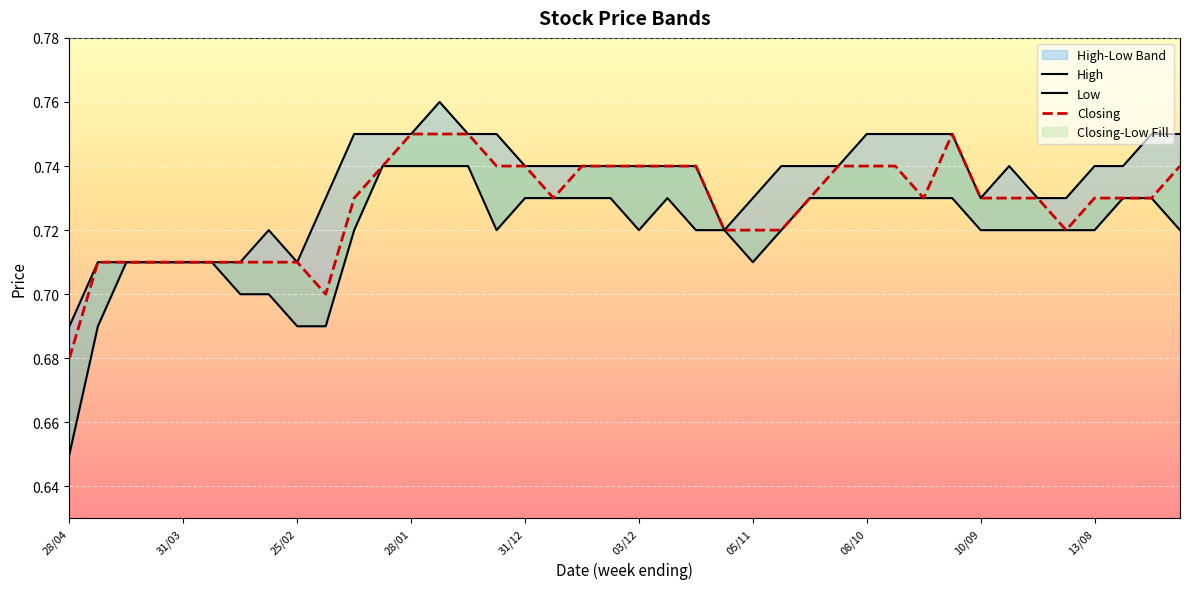

What is the label of the 36th point from the right?

31/03